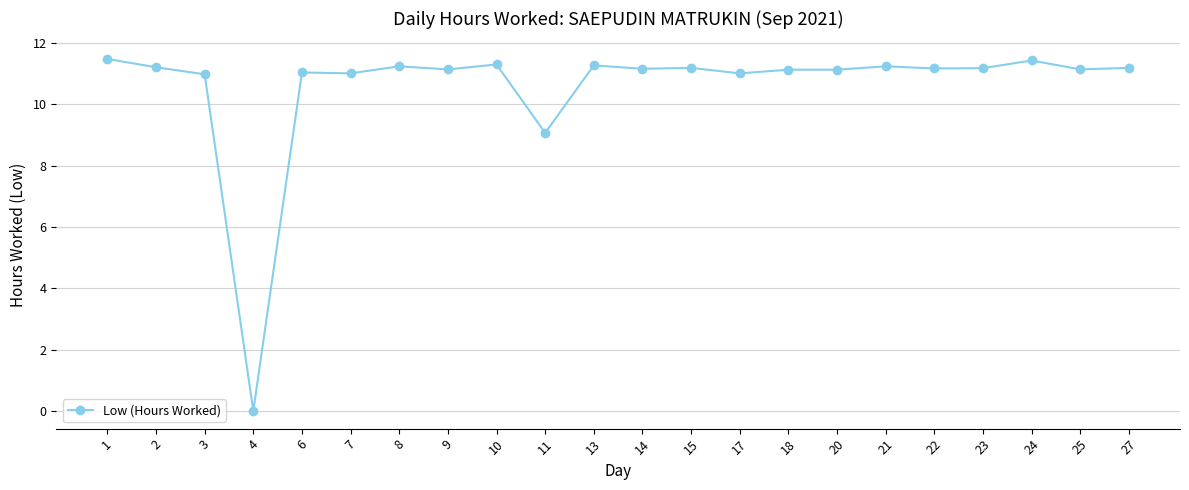

At which label is the value closest to 5?

11